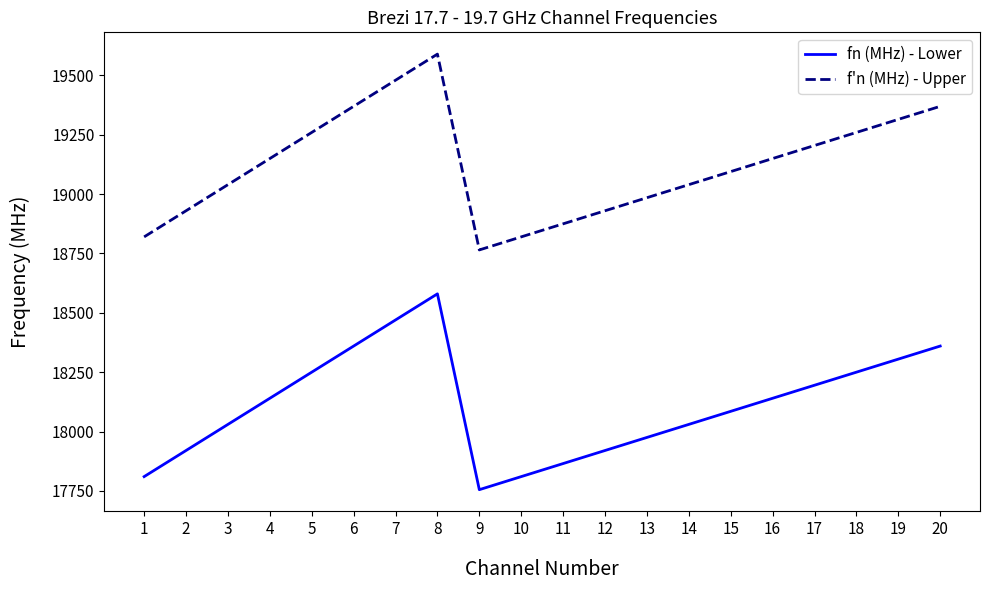

Reading right to left, what are all the values shown in this chart?

fn (MHz) - Lower: 18360	18305	18250	18195	18140	18085	18030	17975	17920	17865	17810	17755	18580	18470	18360	18250	18140	18030	17920	17810
f'n (MHz) - Upper: 19370	19315	19260	19205	19150	19095	19040	18985	18930	18875	18820	18765	19590	19480	19370	19260	19150	19040	18930	18820